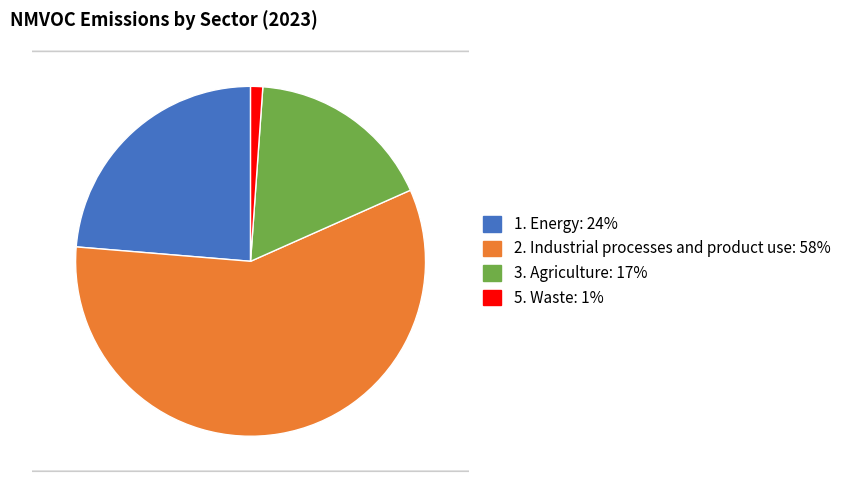

Is the sum of 5. Waste and 3. Agriculture greater than half?

No